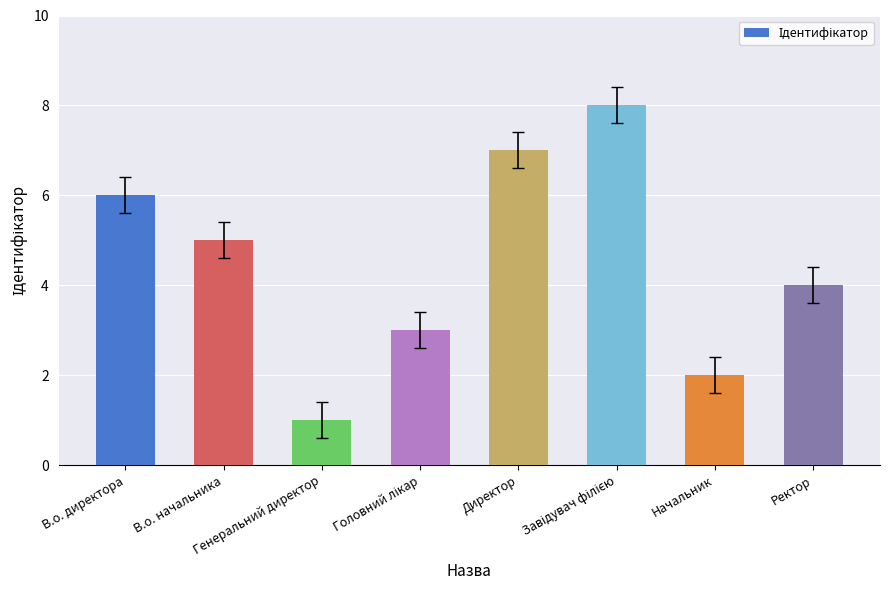

At which label does the data first exceed 5?

В.о. директора